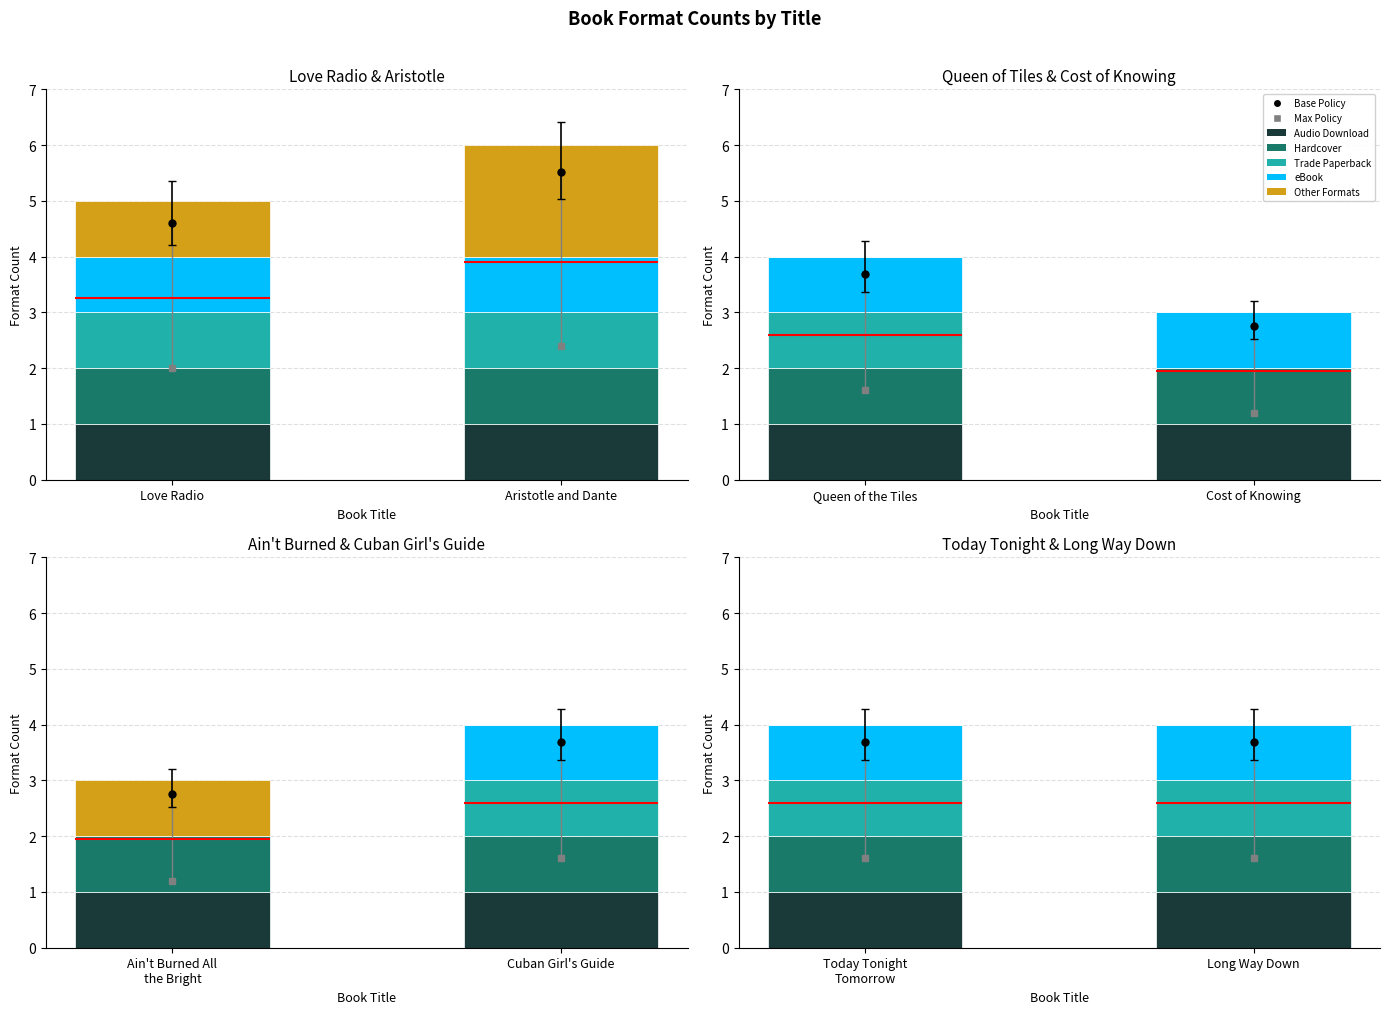

The eBook series shows 1 at Long Way Down. True or false?

False